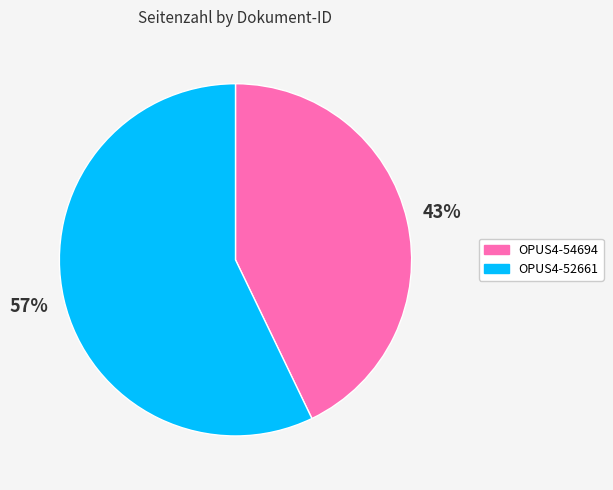

What percentage is the OPUS4-52661 slice, to the nearest percent?

57%